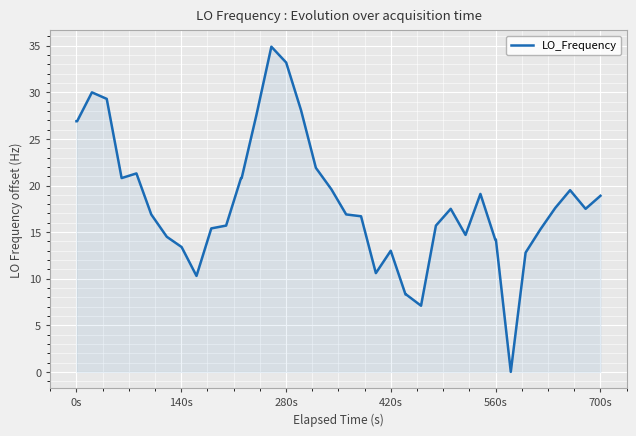

What is the greatest value displayed?

34.9